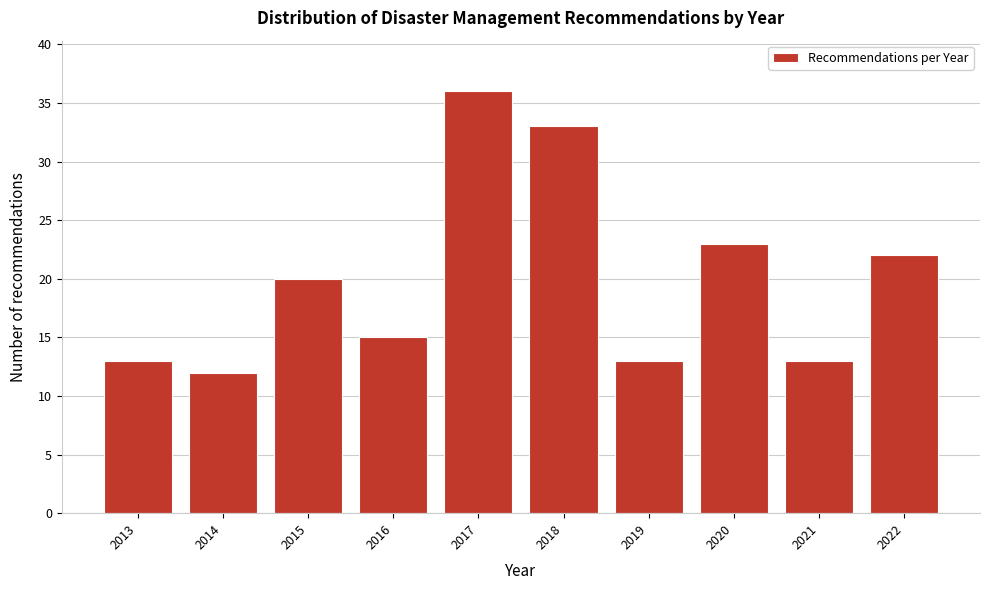

Reading right to left, list all the values displayed in this chart.

2022=22	2021=13	2020=23	2019=13	2018=33	2017=36	2016=15	2015=20	2014=12	2013=13